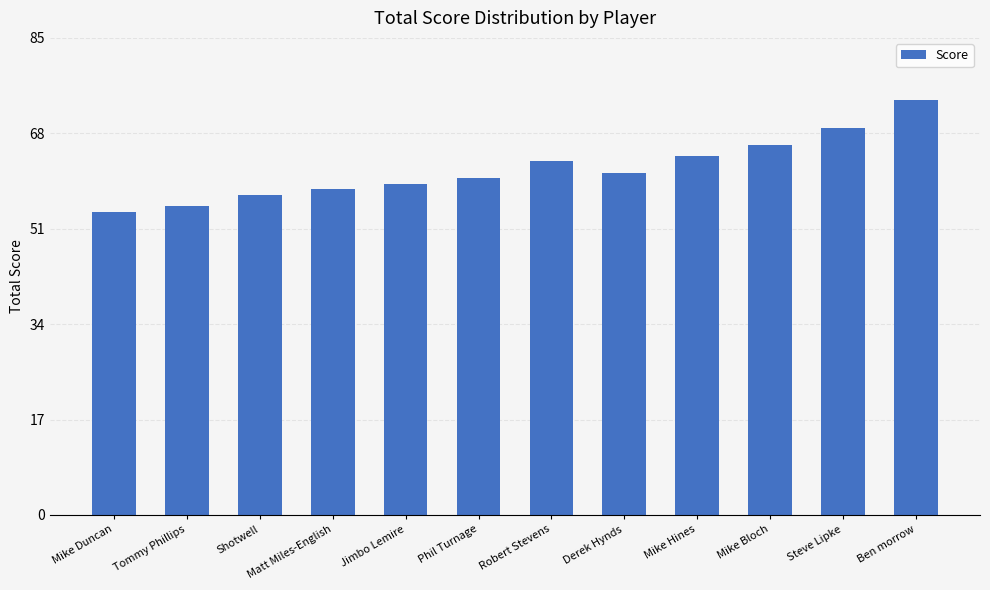

What is the label of the 9th bar from the right?

Matt Miles-English